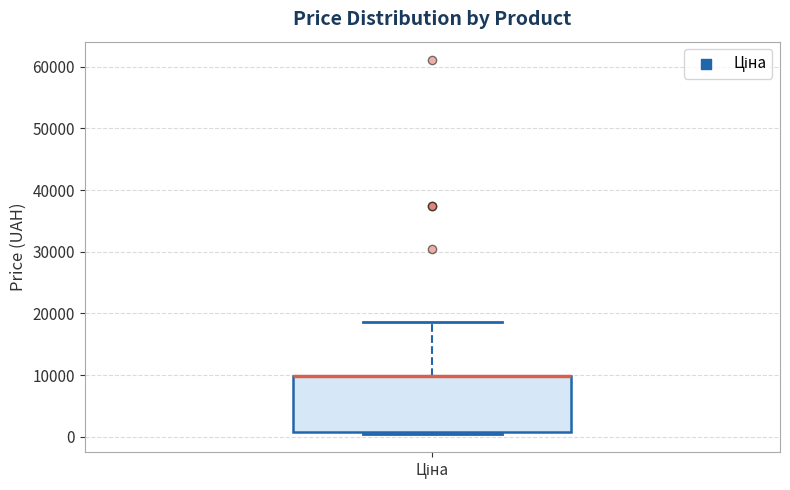

Where does the upper whisker of the box for Ціна end on the y-axis? The values are not printed on the chart, so give them approximately, as read against the axis.

19000